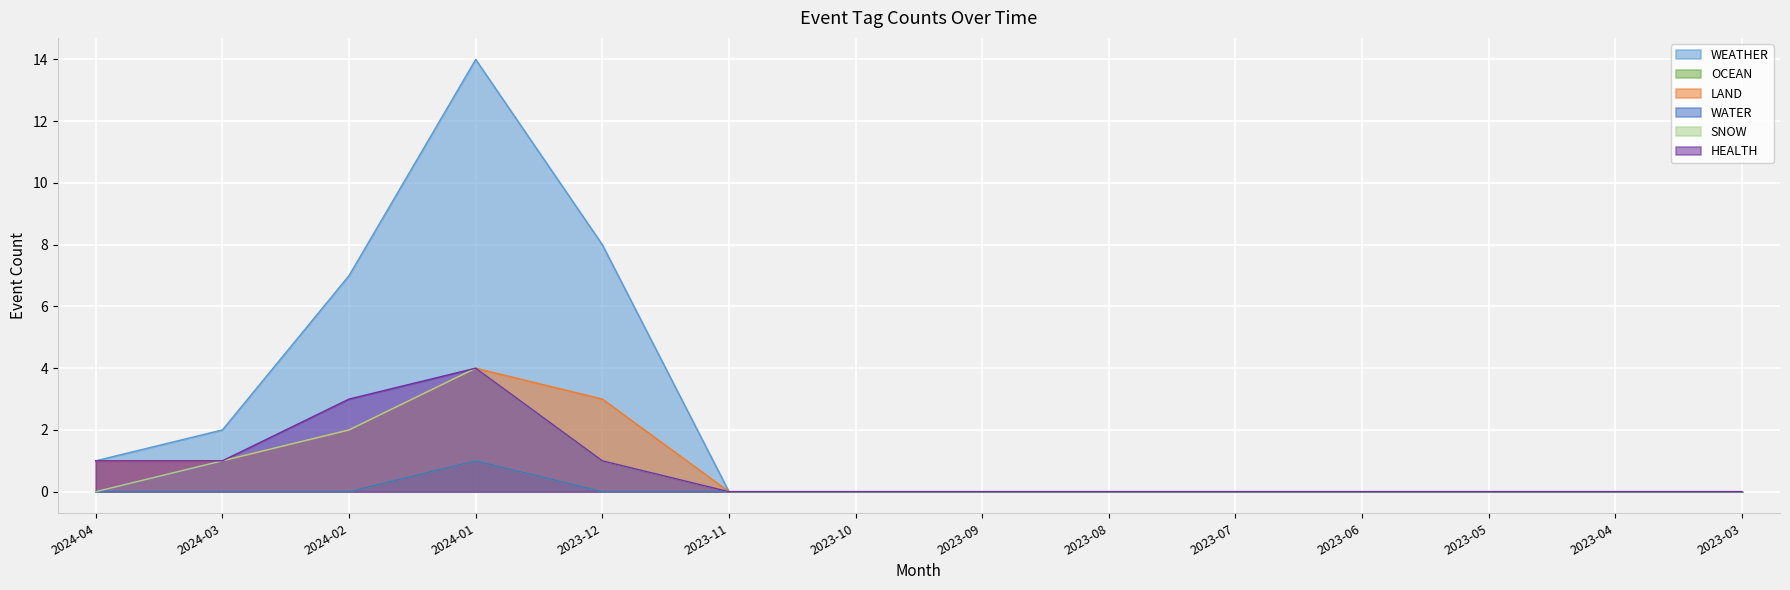

How many series are shown in this chart?

6